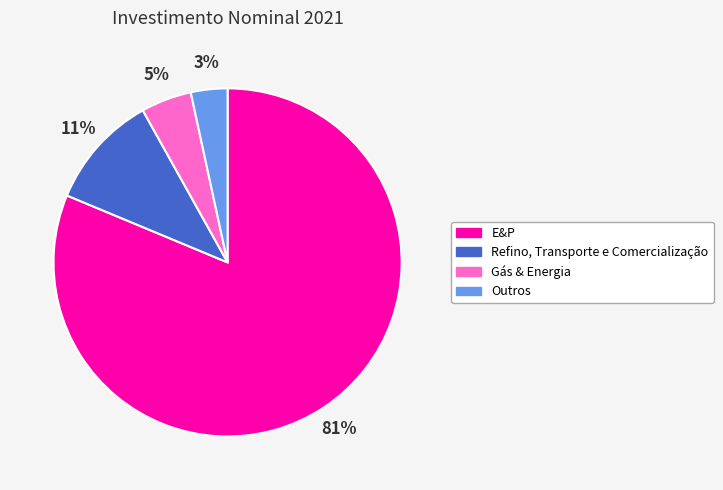

How many segments does this pie chart have?

4